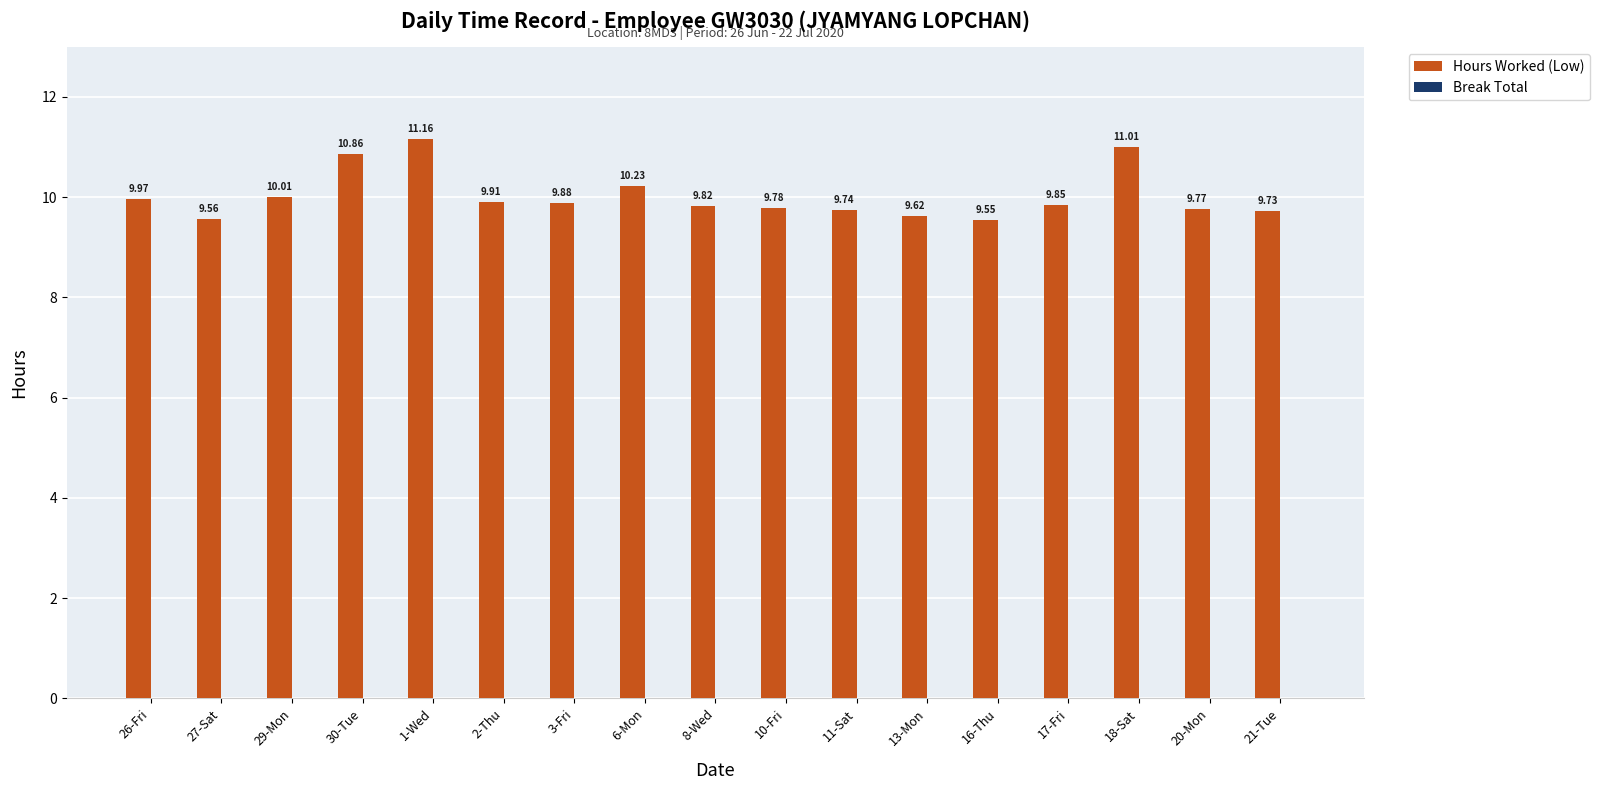

Rank the categories by value from highest to lowest.

1-Wed, 18-Sat, 30-Tue, 6-Mon, 29-Mon, 26-Fri, 2-Thu, 3-Fri, 17-Fri, 8-Wed, 10-Fri, 20-Mon, 11-Sat, 21-Tue, 13-Mon, 27-Sat, 16-Thu